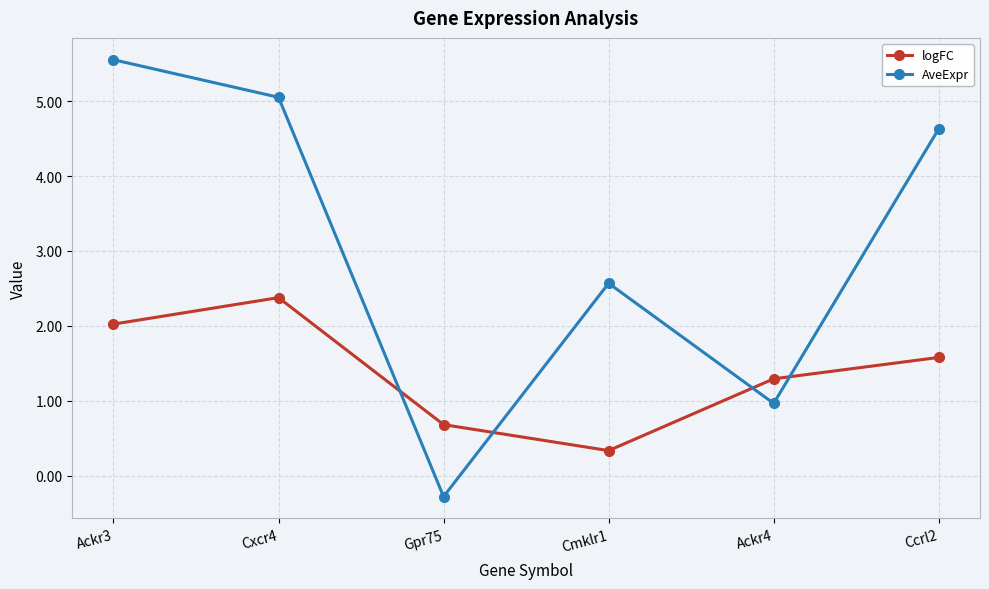

At which category is the sum across all series the highest?

Ackr3